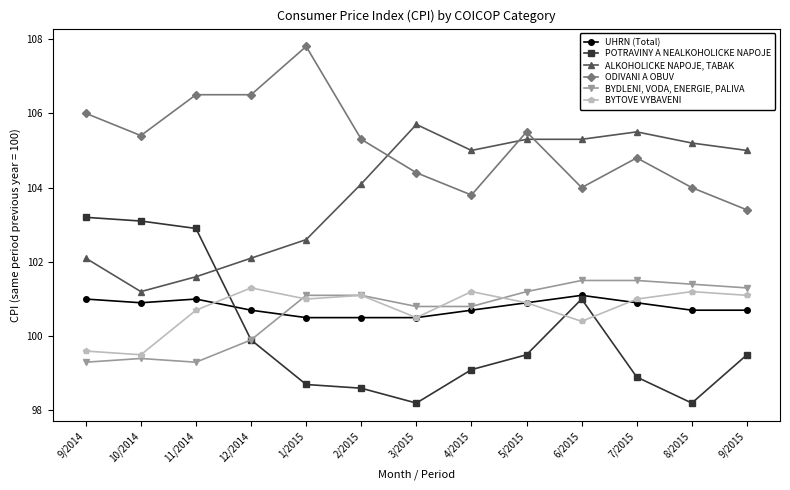

What is the average value of the ODIVANI A OBUV series?

105.2